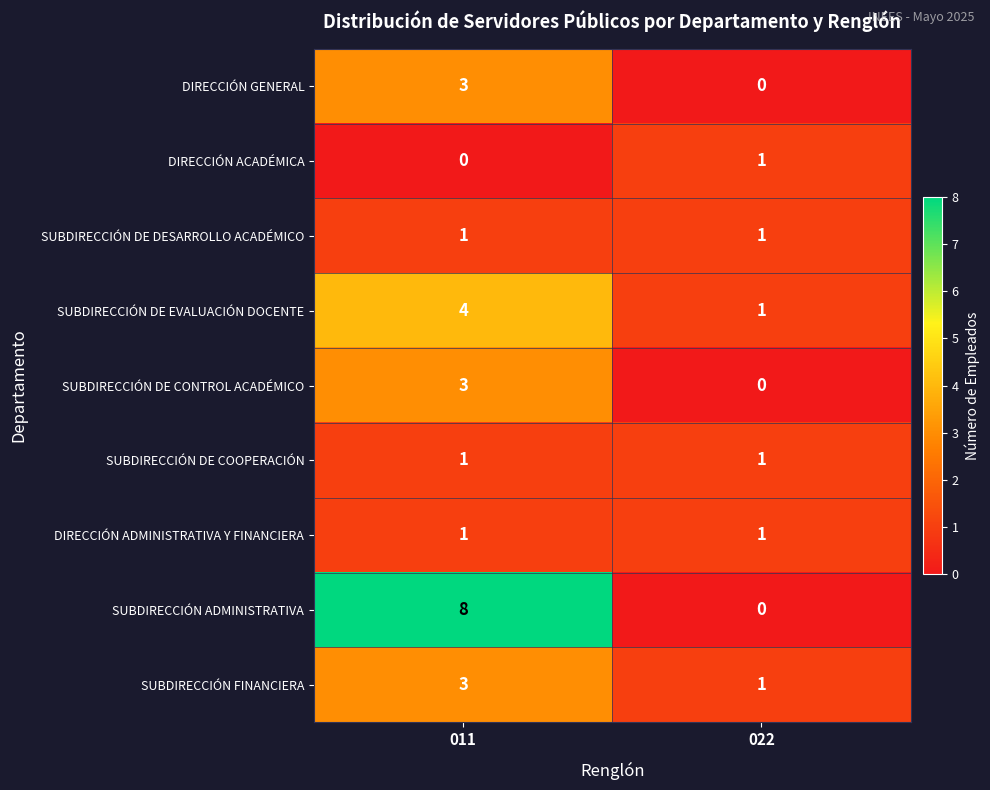

Reading left to right, what are all the values shown in this chart?

DIRECCIÓN GENERAL: 011=3	022=0
DIRECCIÓN ACADÉMICA: 011=0	022=1
SUBDIRECCIÓN DE DESARROLLO ACADÉMICO: 011=1	022=1
SUBDIRECCIÓN DE EVALUACIÓN DOCENTE: 011=4	022=1
SUBDIRECCIÓN DE CONTROL ACADÉMICO: 011=3	022=0
SUBDIRECCIÓN DE COOPERACIÓN: 011=1	022=1
DIRECCIÓN ADMINISTRATIVA Y FINANCIERA: 011=1	022=1
SUBDIRECCIÓN ADMINISTRATIVA: 011=8	022=0
SUBDIRECCIÓN FINANCIERA: 011=3	022=1